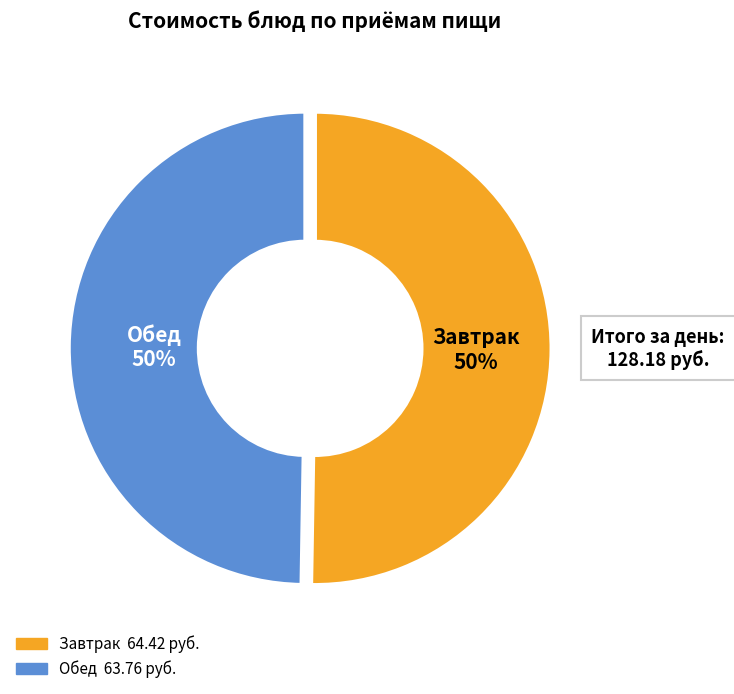

Is there any slice that represents more than half of the pie?

No